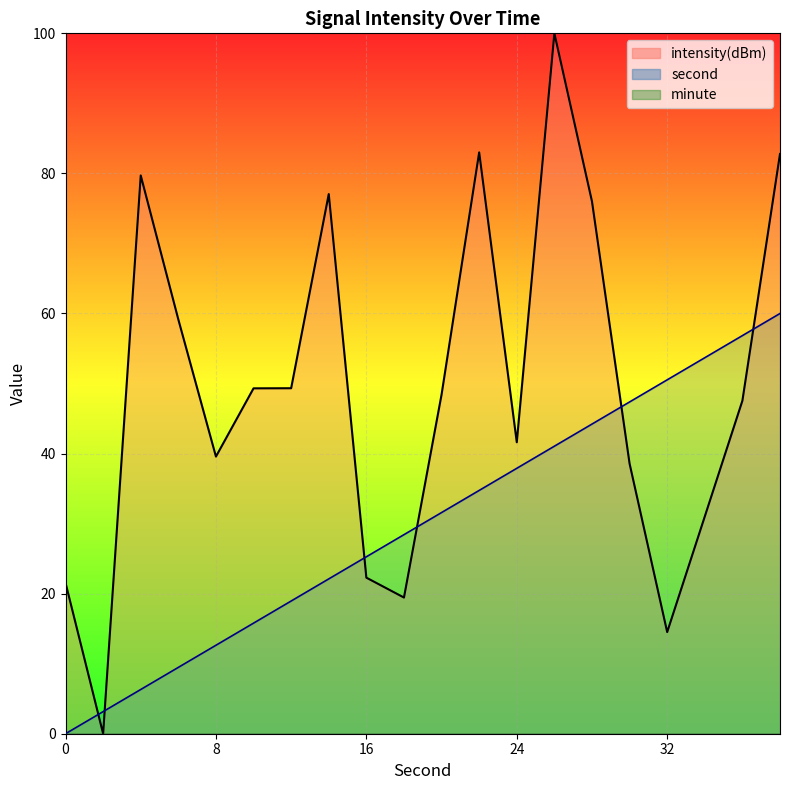

How many lines are shown in the chart?

2